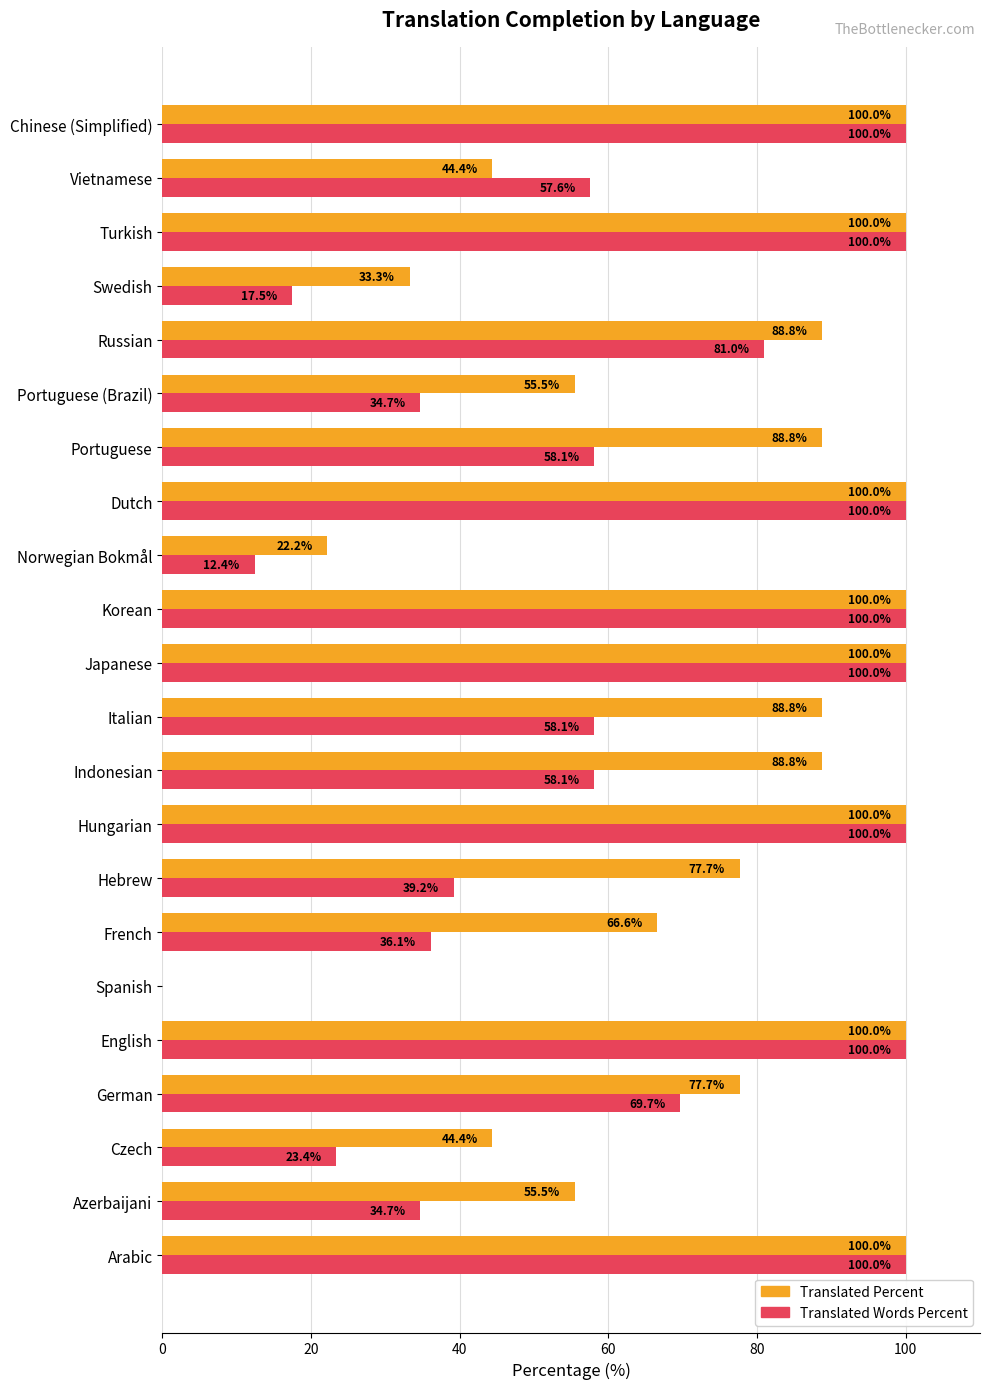

What is the total value across all series at Norwegian Bokmål?

34.6